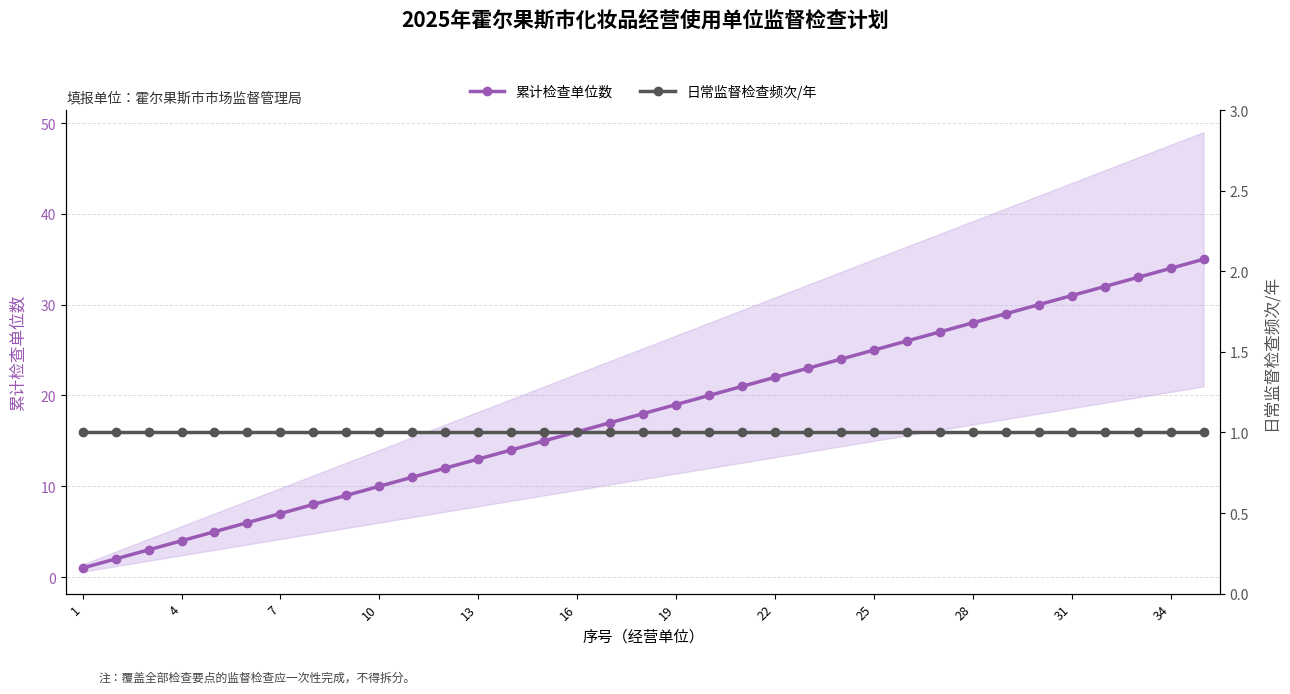

The 累计检查单位数 series shows 30 at 22. True or false?

False